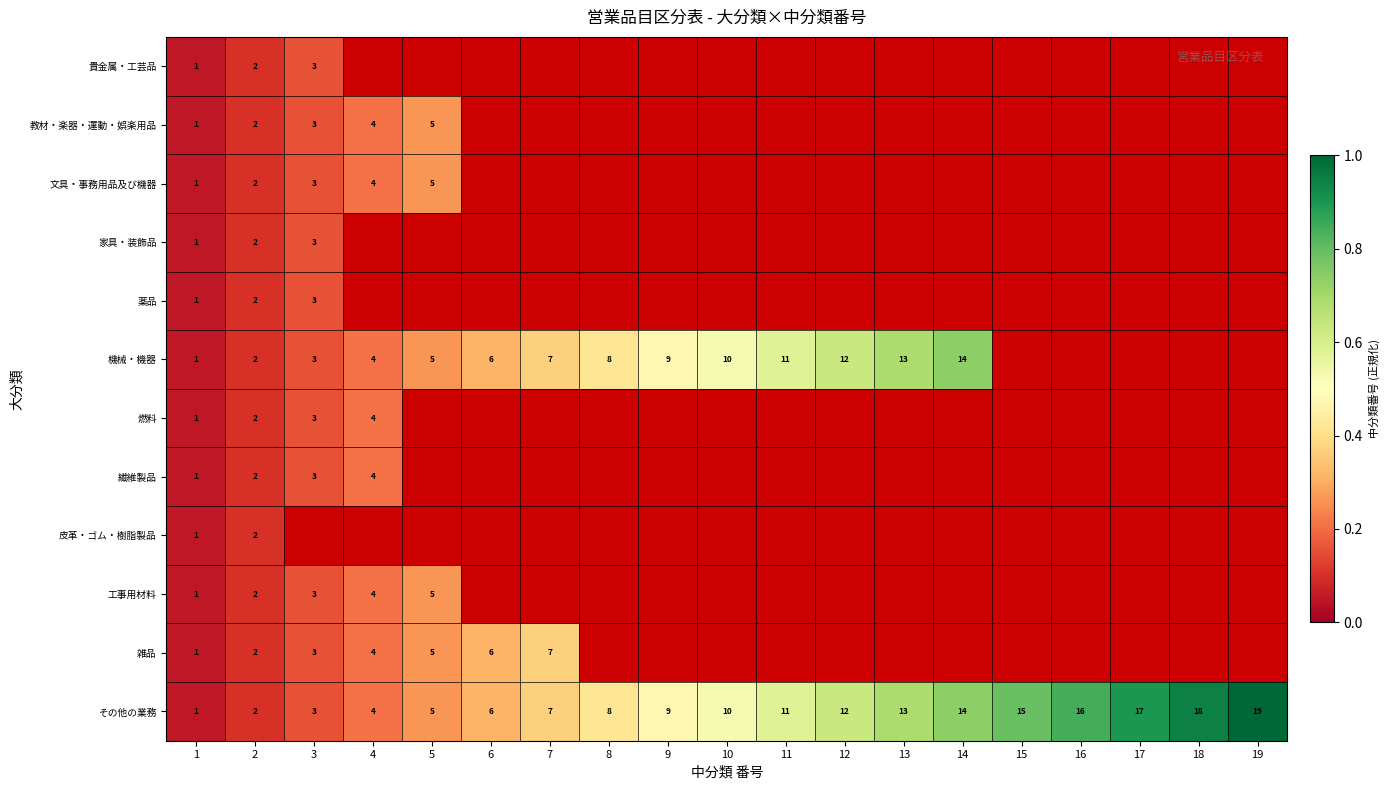

What is the minimum value shown in the chart?

1.0